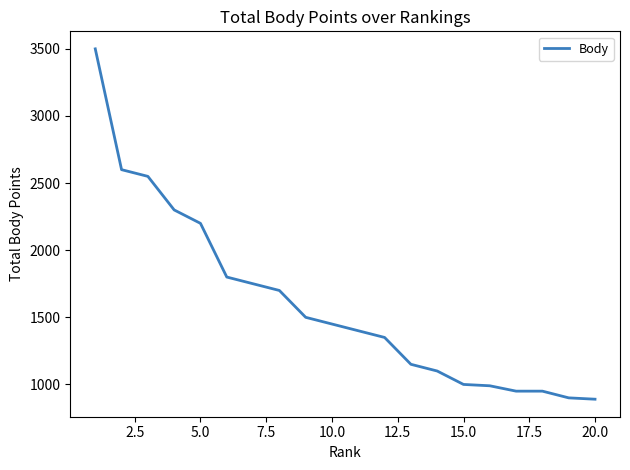

What is the difference between the maximum and minimum values?

2610